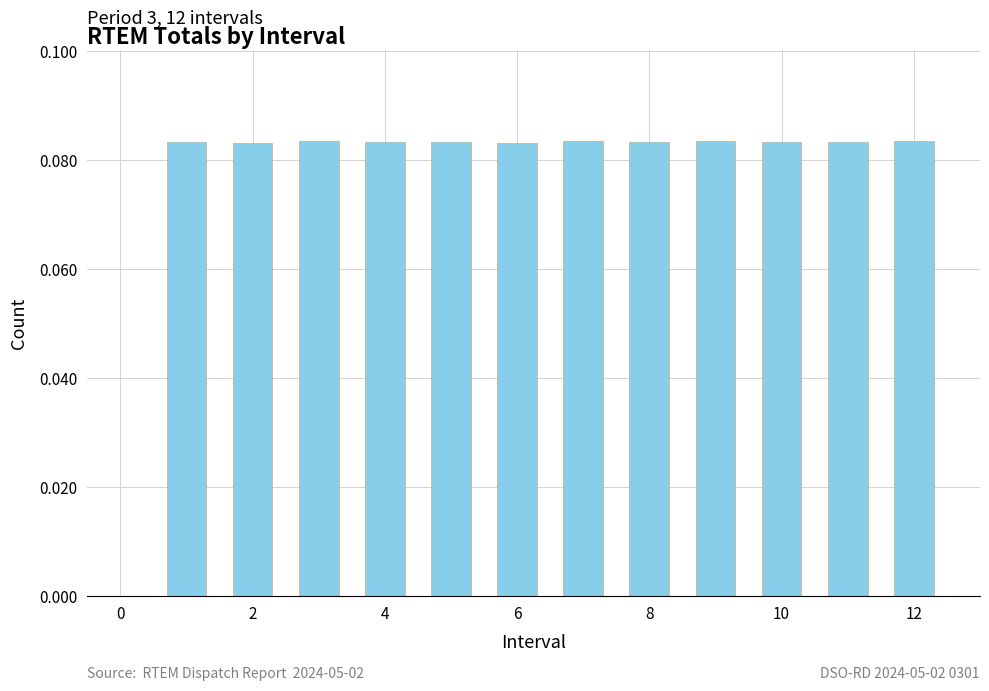

How many values are between 0 and 1?

12